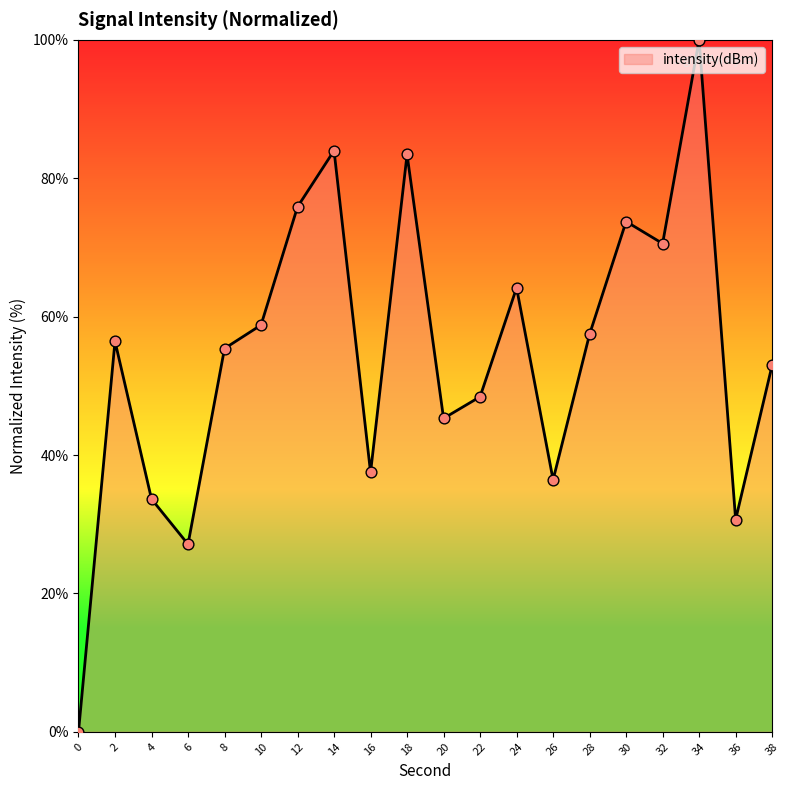

What is the change in value from 2 to 20?

-11.1